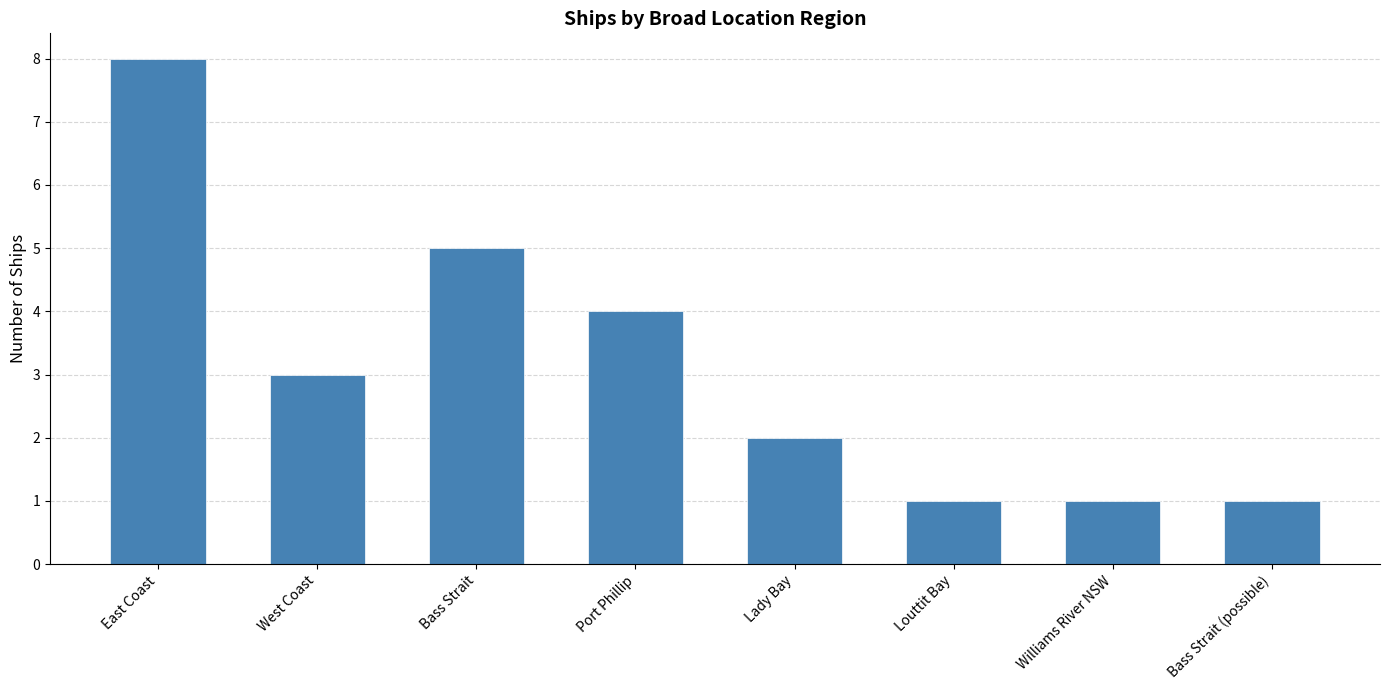

What is the value of the 2nd bar from the left?

3